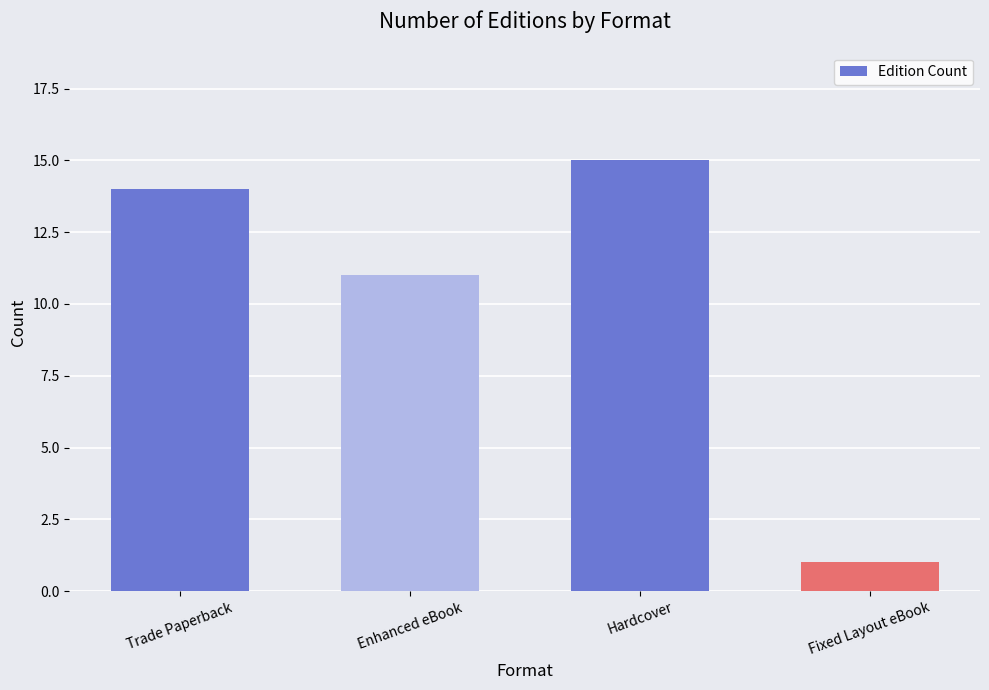

Which label corresponds to the smallest value in the chart?

Fixed Layout eBook